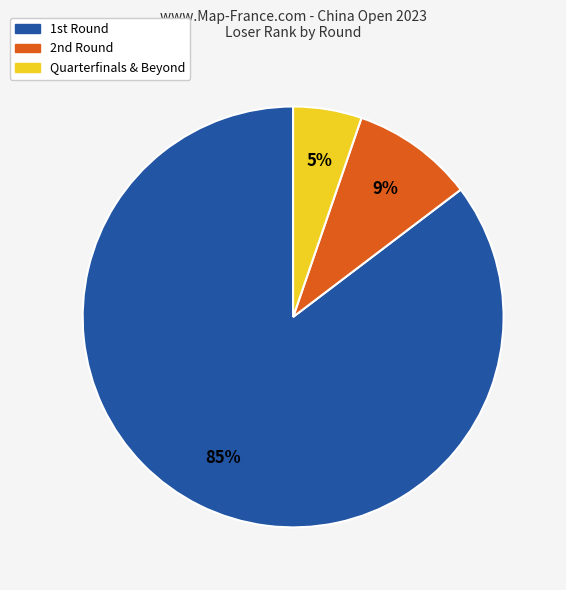

Which slice represents more than half of the pie?

1st Round